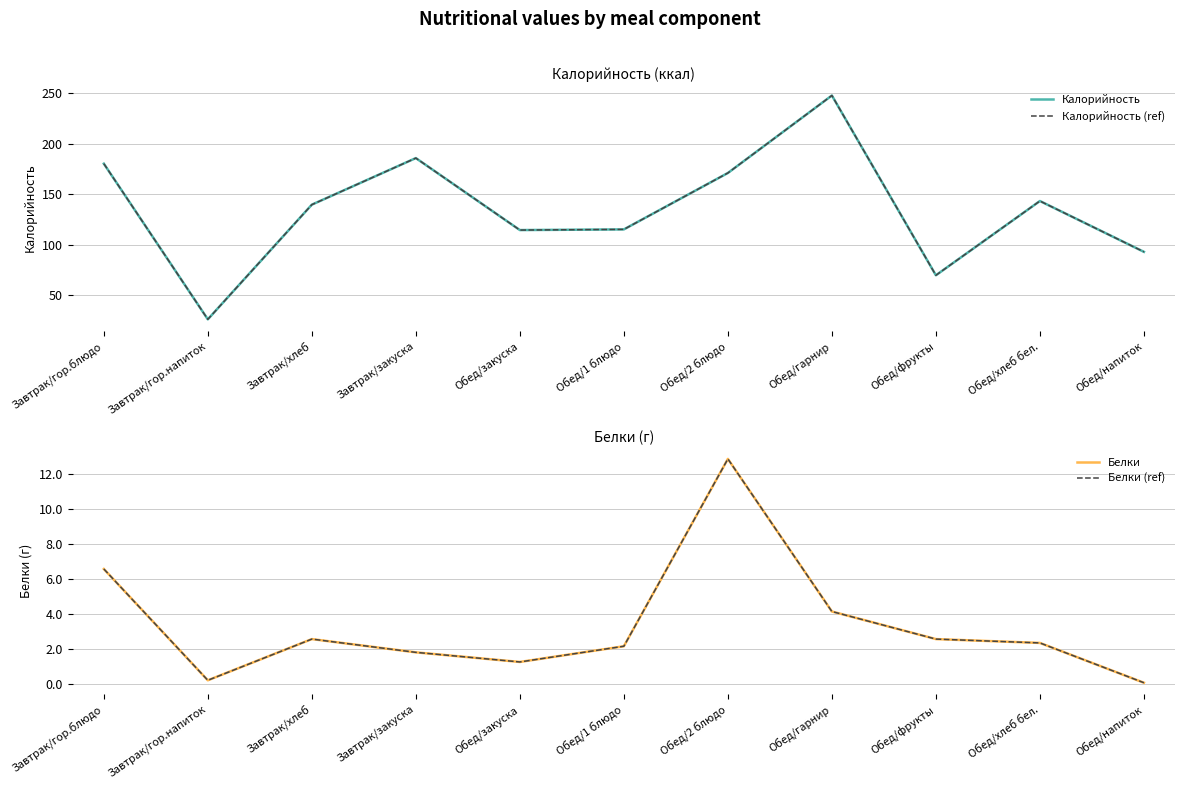

What is the spread (max minus min) of values at Обед/1 блюдо?

113.3